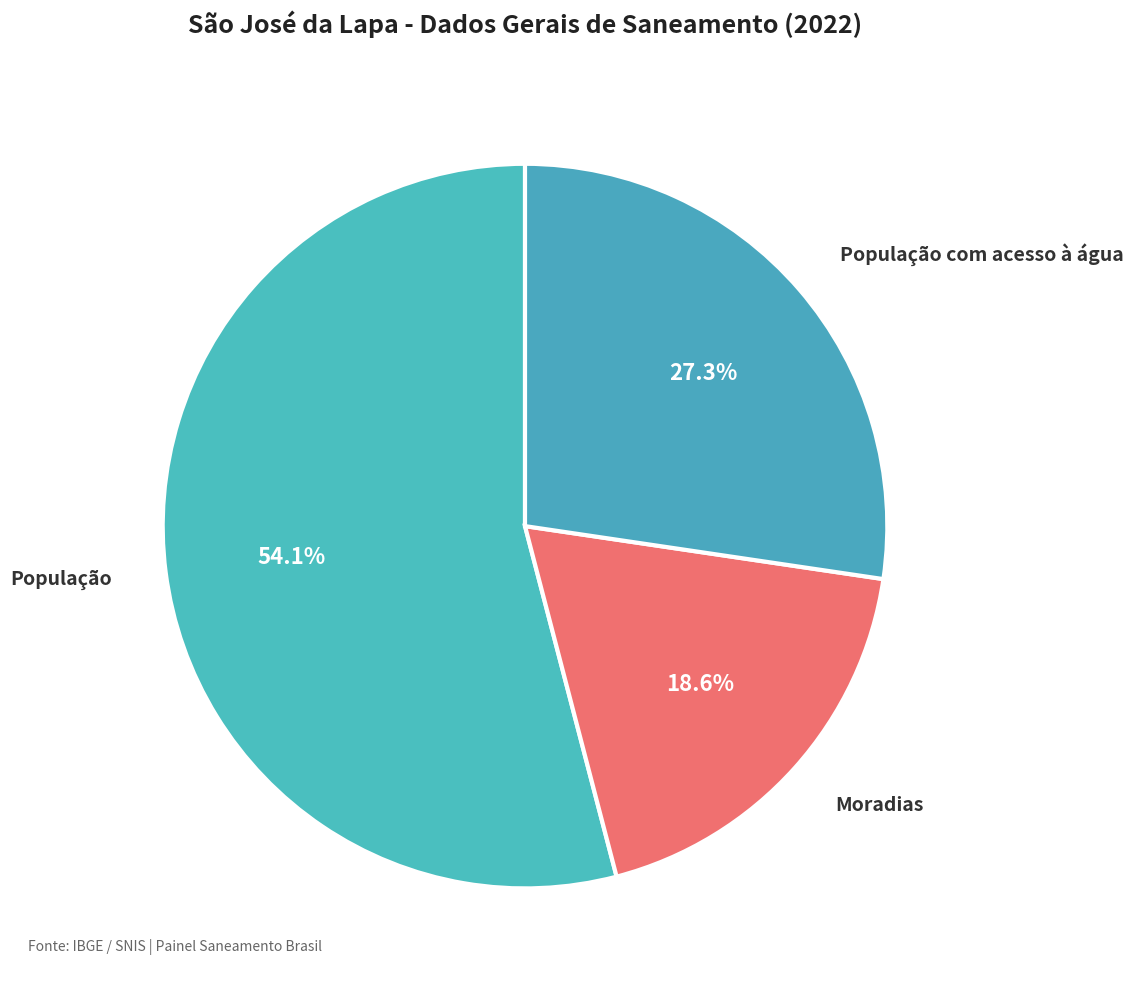

Does População represent more than half of the total?

Yes